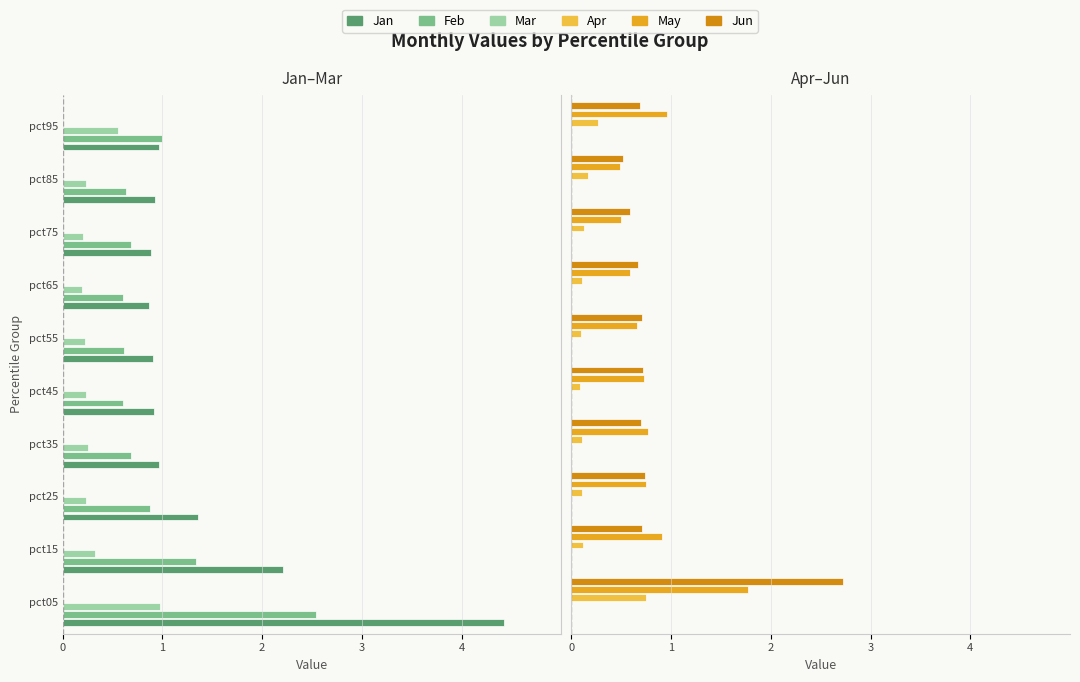

Reading left to right, transcribe all the data shown in this chart.

Jan: -4.4	-2.2	-1.4	-1.0	-0.9	-0.9	-0.9	-0.9	-0.9	-1.0
Feb: -2.5	-1.3	-0.9	-0.7	-0.6	-0.6	-0.6	-0.7	-0.6	-1.0
Mar: -1.0	-0.3	-0.2	-0.3	-0.2	-0.2	-0.2	-0.2	-0.2	-0.6
Apr: 0.7	0.1	0.1	0.1	0.1	0.1	0.1	0.1	0.2	0.3
May: 1.8	0.9	0.7	0.8	0.7	0.7	0.6	0.5	0.5	1.0
Jun: 2.7	0.7	0.7	0.7	0.7	0.7	0.7	0.6	0.5	0.7